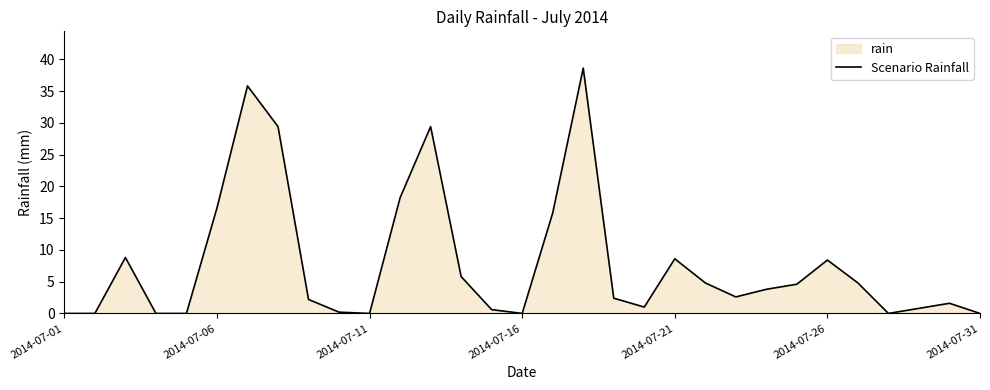

How many distinct data groups are displayed?

1